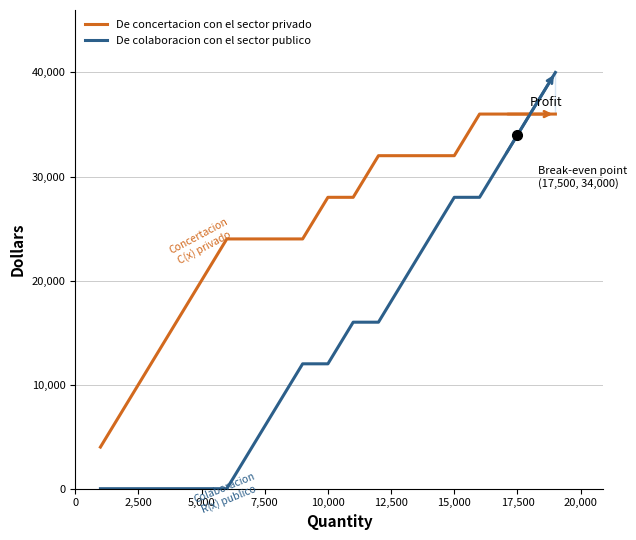

Reading left to right, extract all data points from this chart.

De concertacion con el sector privado: 4000	8000	12000	16000	20000	24000	24000	24000	24000	28000	28000	32000	32000	32000	32000	36000	36000	36000	36000
De colaboracion con el sector publico: 0	0	0	0	0	0	4000	8000	12000	12000	16000	16000	20000	24000	28000	28000	32000	36000	40000